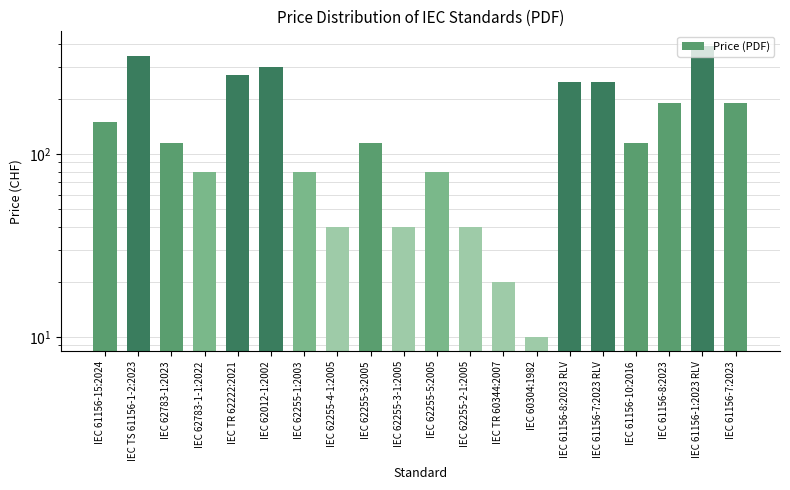

What is the difference between the values at IEC 61156-10:2016 and IEC 62783-1-1:2022?

35